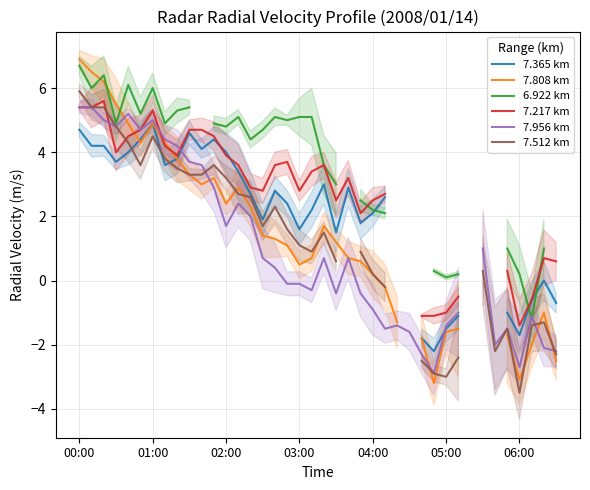

How many data points in 7.512 km are less than 2?

20